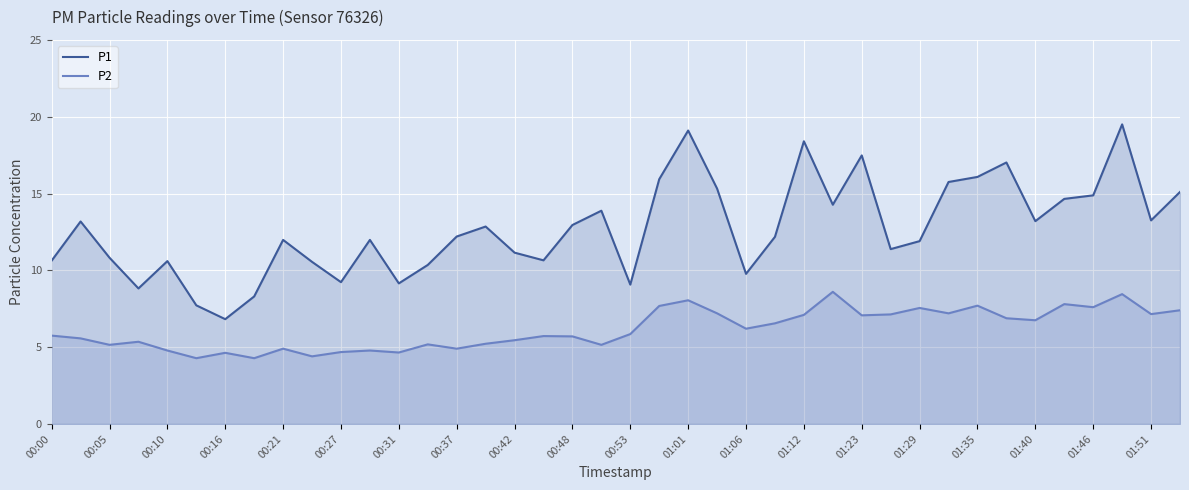

What are all the series names shown in the legend?

P1, P2